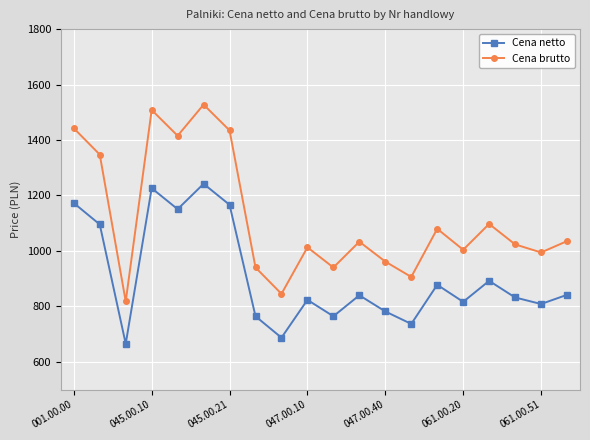

Rank the series by their maximum value, from lowest to highest.

Cena netto, Cena brutto